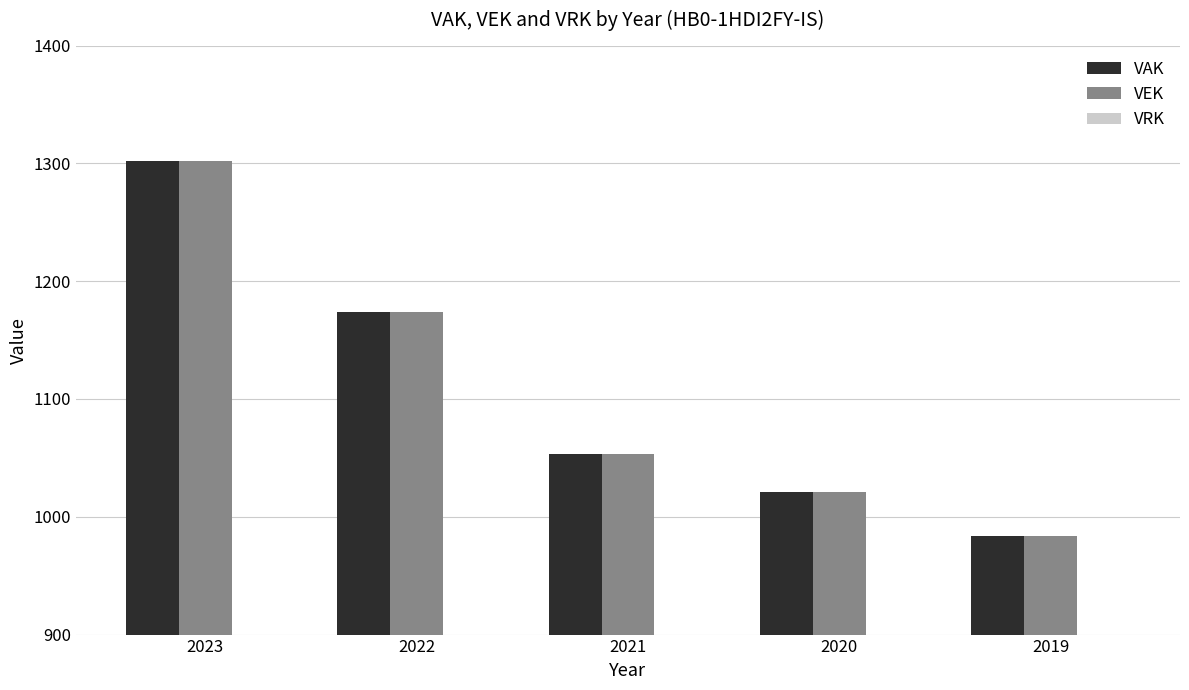

Rank the categories by VAK value from lowest to highest.

2019, 2020, 2021, 2022, 2023